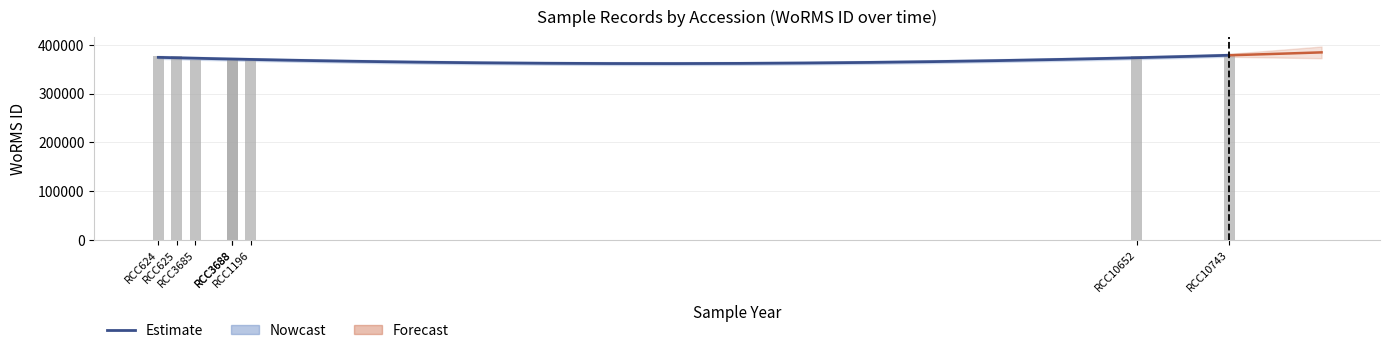

What is the sum of all values?

2984180